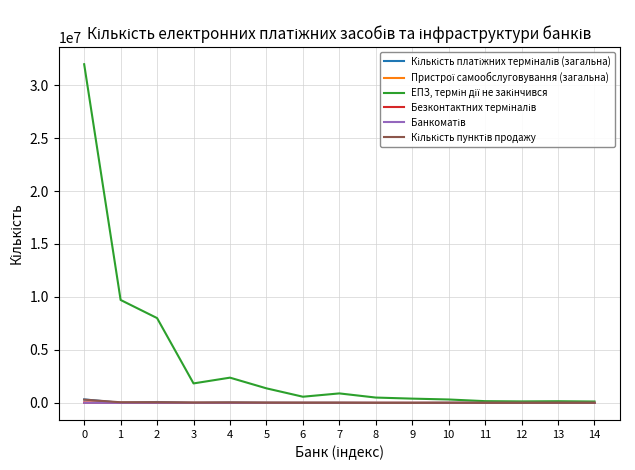

What is the maximum value shown in the chart?

31966177